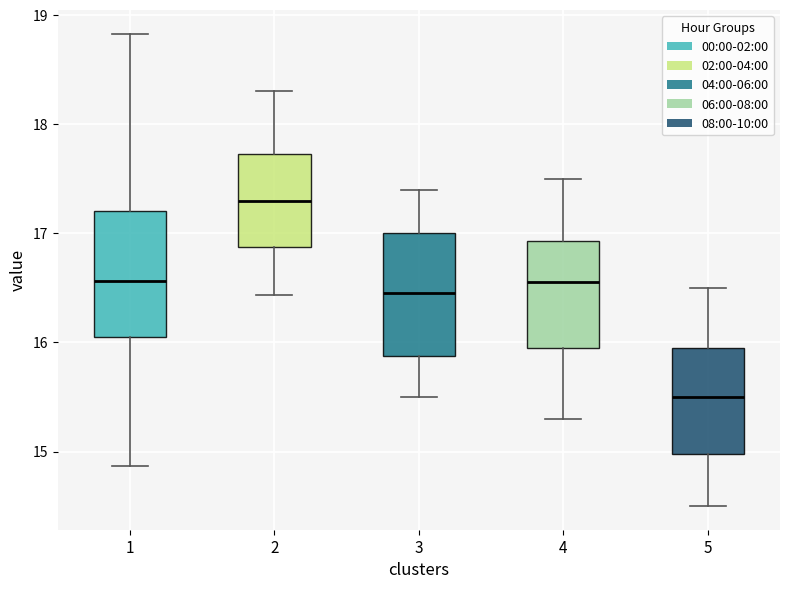

Reading left to right, transcribe this box plot: for each box, give where its median line is, the range the box spans, and where its two whiskers end, as read against the y-axis. The values are not printed on the chart, so give them approximately, as read against the axis.

1: median 16.6, box 16.1 to 17.2, whiskers 14.9 to 18.8
2: median 17.3, box 16.9 to 17.7, whiskers 16.4 to 18.3
3: median 16.5, box 15.9 to 17.0, whiskers 15.5 to 17.4
4: median 16.6, box 16.0 to 16.9, whiskers 15.3 to 17.5
5: median 15.5, box 15.0 to 16.0, whiskers 14.5 to 16.5